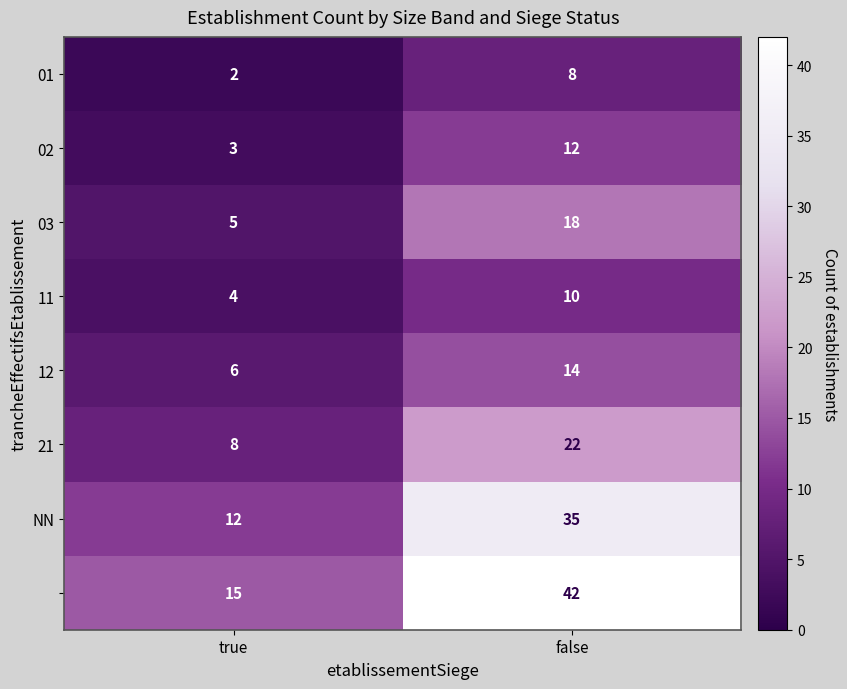

Which label corresponds to the largest value in the chart?

false